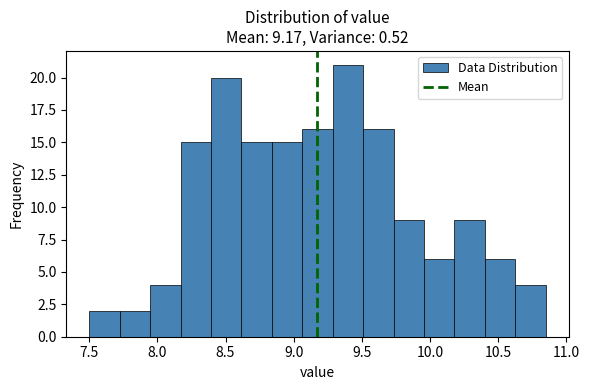

Reading left to right, transcribe this chart: for each bar, give the range it covers on the x-axis and its height. Neither the bar edges nor the heights are printed on the chart, so give them approximately, as read against the axes.

7.50 to 7.70: 2
7.70 to 7.95: 2
7.95 to 8.15: 4
8.15 to 8.40: 15
8.40 to 8.60: 20
8.60 to 8.85: 15
8.85 to 9.05: 15
9.05 to 9.30: 16
9.30 to 9.50: 21
9.50 to 9.75: 16
9.75 to 9.95: 9
9.95 to 10.20: 6
10.20 to 10.40: 9
10.40 to 10.65: 6
10.65 to 10.85: 4